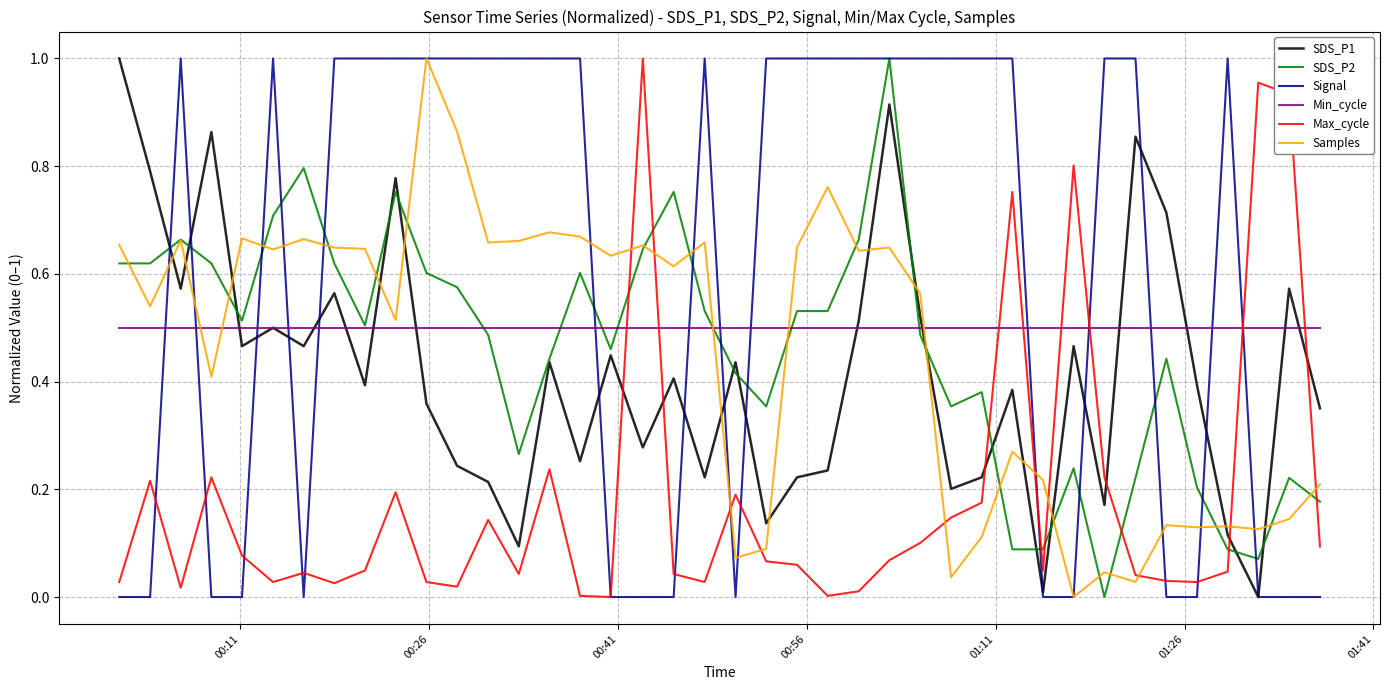

Does the chart have visible grid lines?

Yes